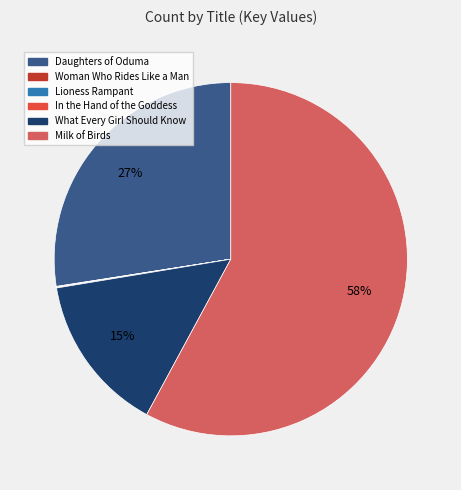

Which slice represents more than half of the pie?

Milk of Birds